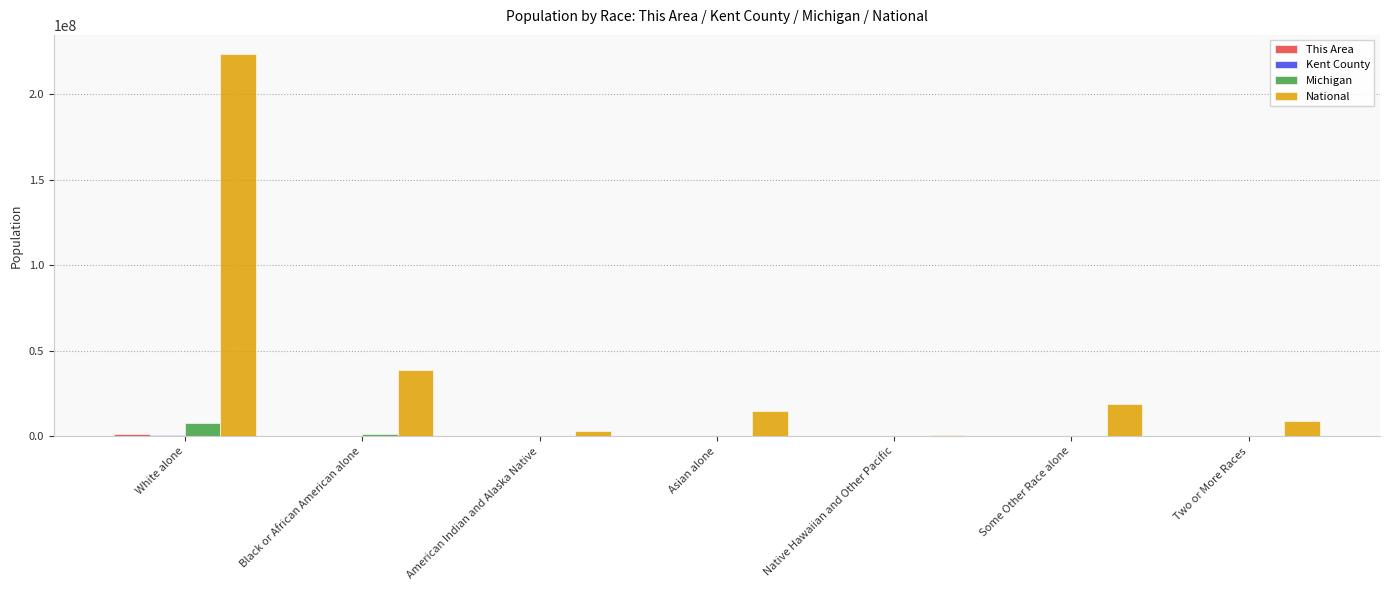

At which category is the sum across all series the highest?

White alone